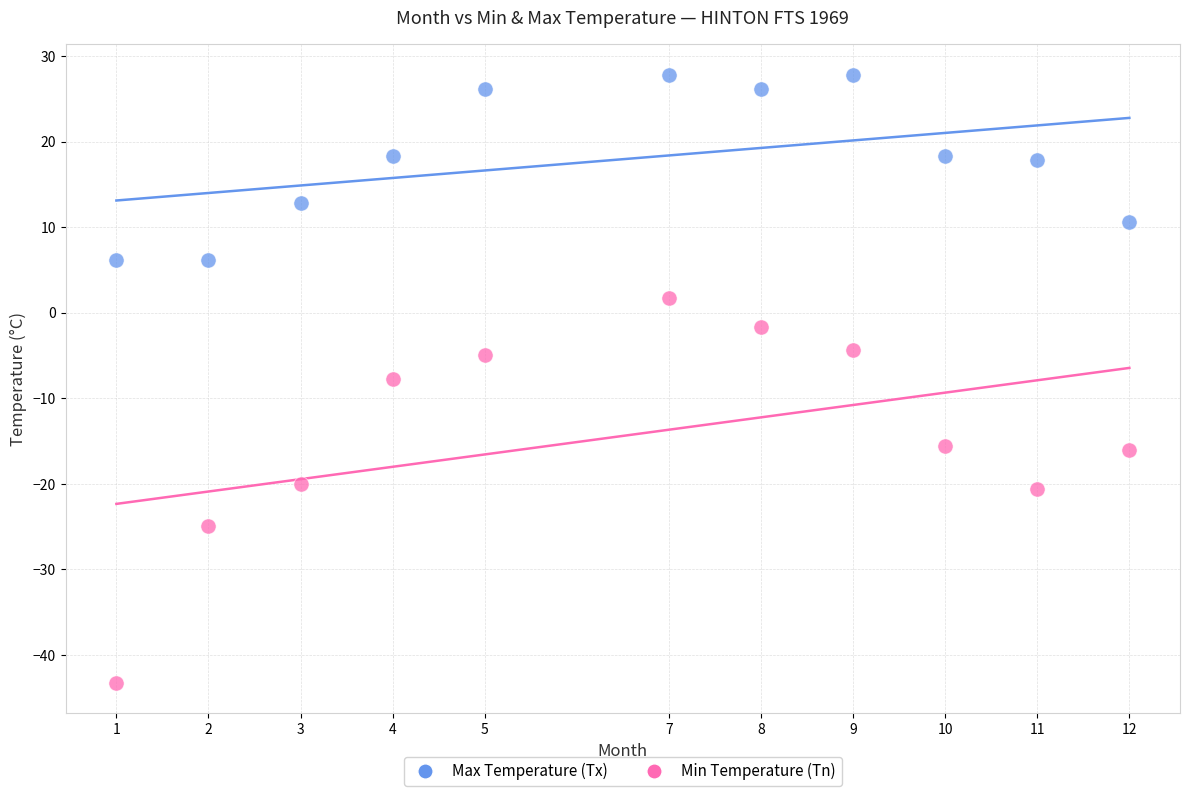

Which series has the largest Y range (max minus min)?

Min Temperature (Tn)